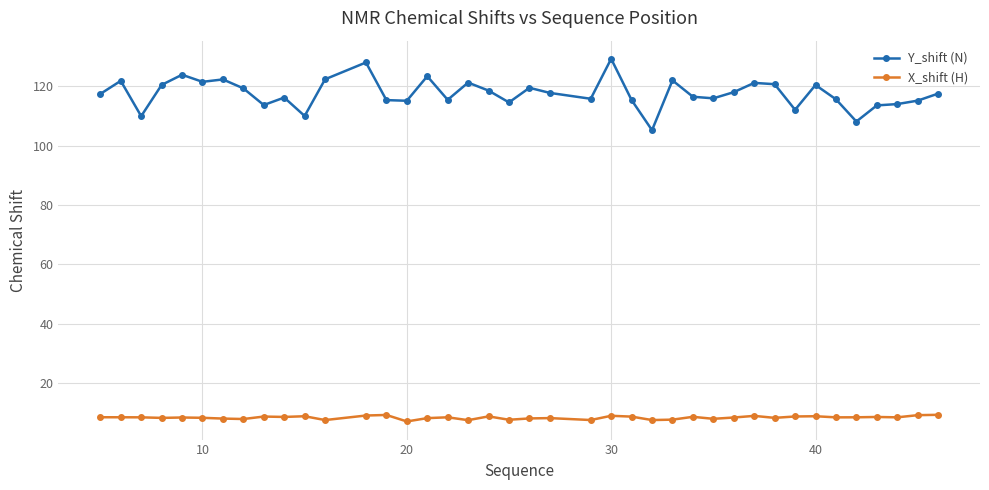

How many series are shown in this chart?

2